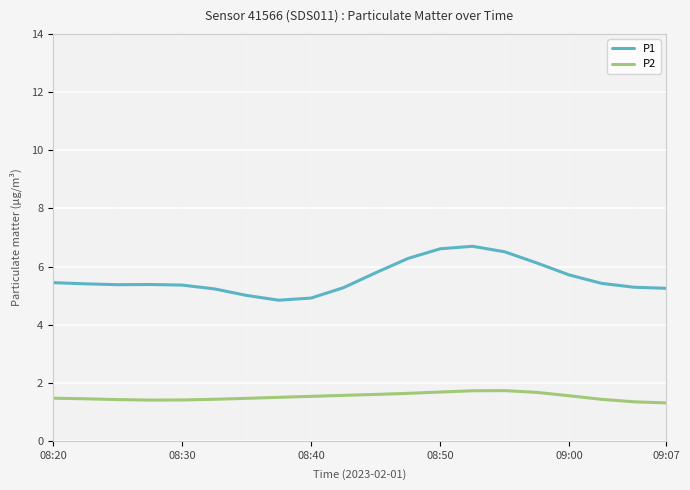

Which series has the largest total across all categories?

P1